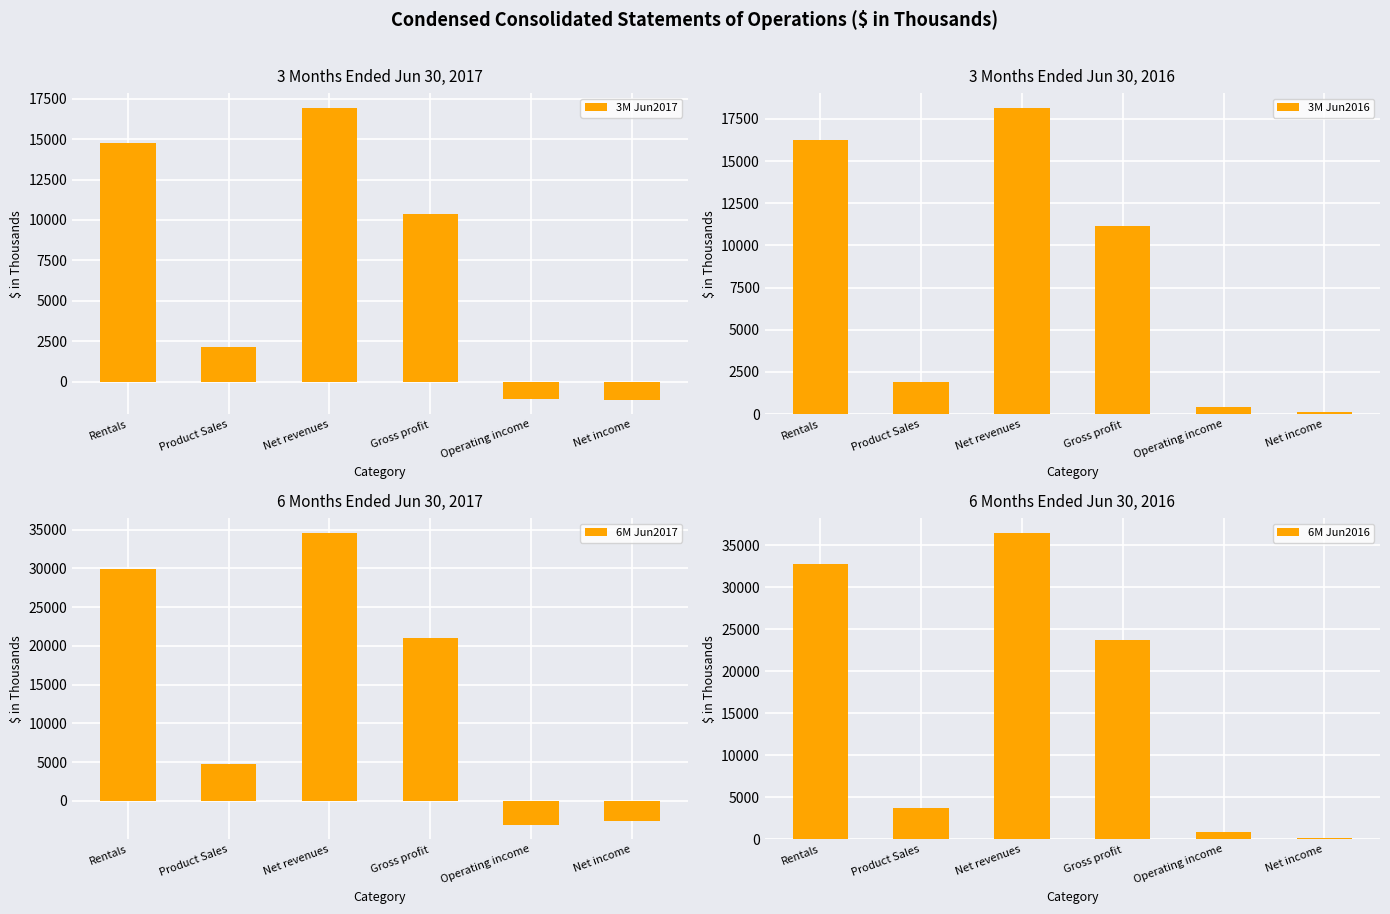

What is the difference between the maximum and second lowest values in the 3M Jun2017 series?

18034